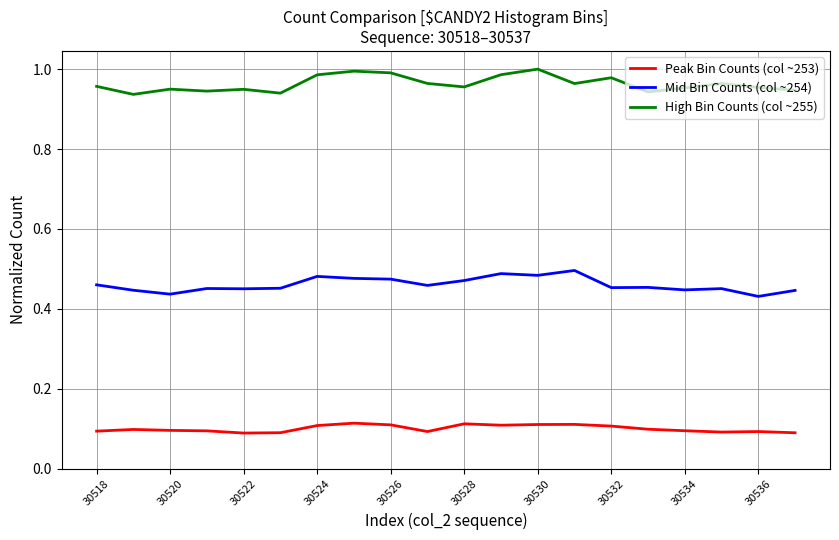

True or false: High Bin Counts (col ~255) has more than 0 points higher than both neighbors.

True